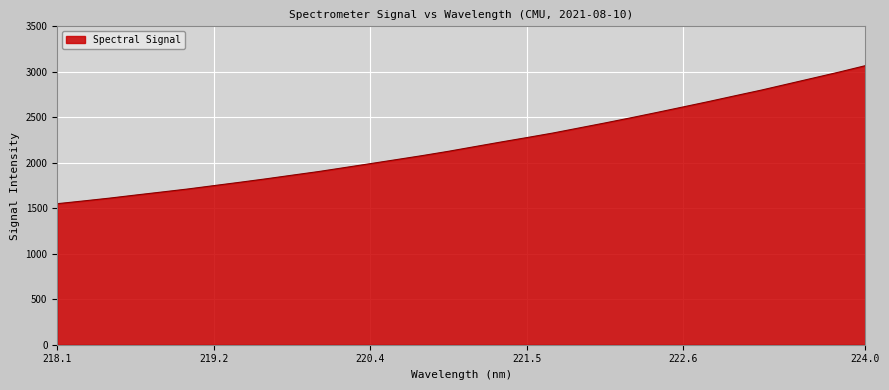

What is the greatest value displayed?

3067.7